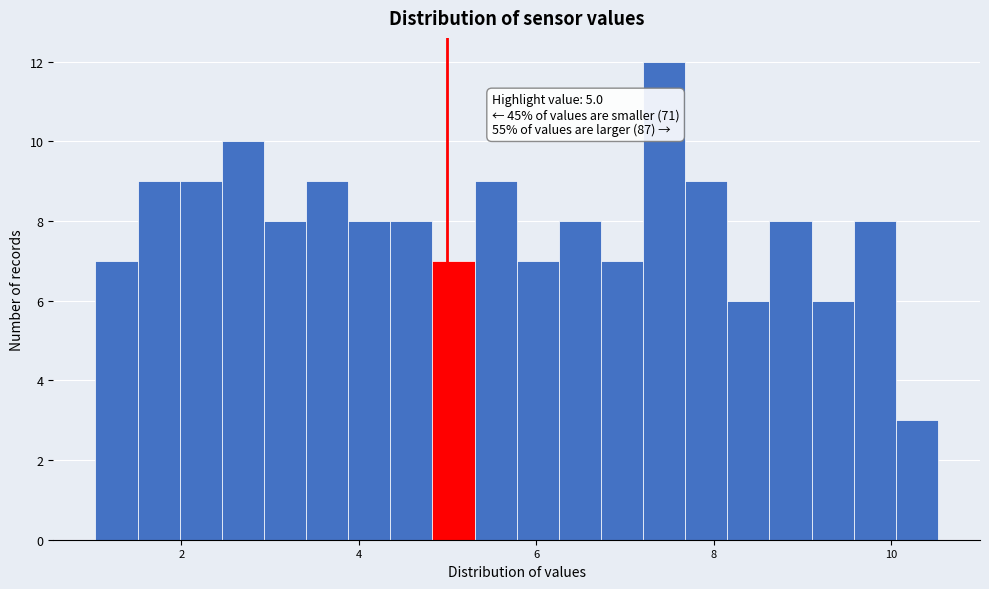

Read against the x-axis, roughly where is the centre of the tallest bar?

7.4